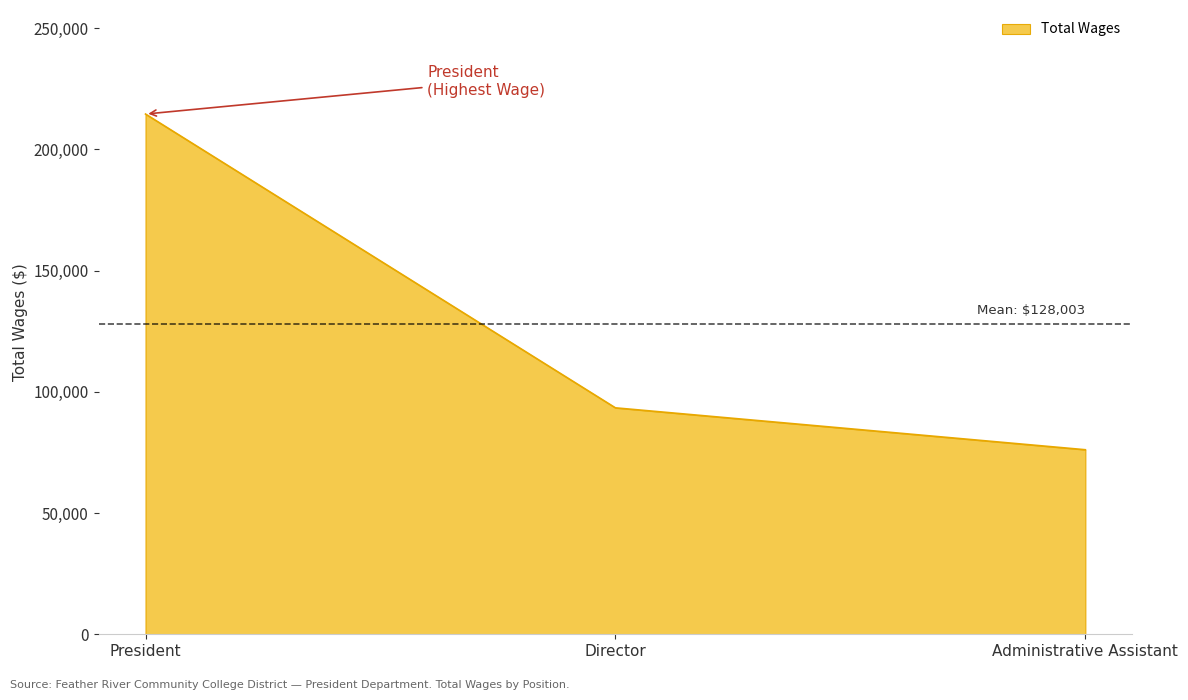

What is the change in value from President to Director?

-121153